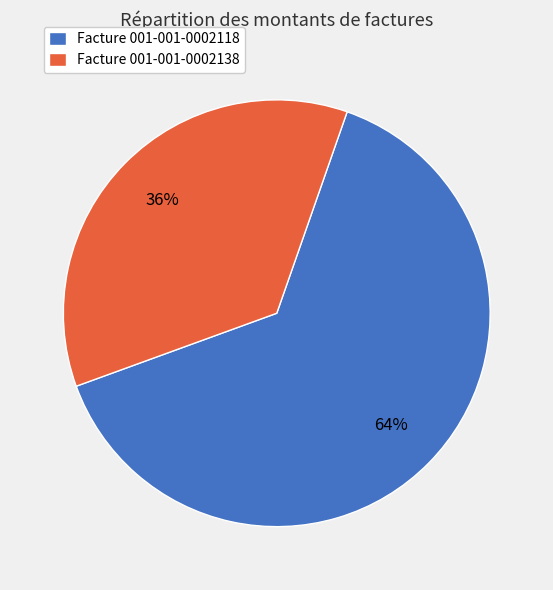

How many segments does this pie chart have?

2